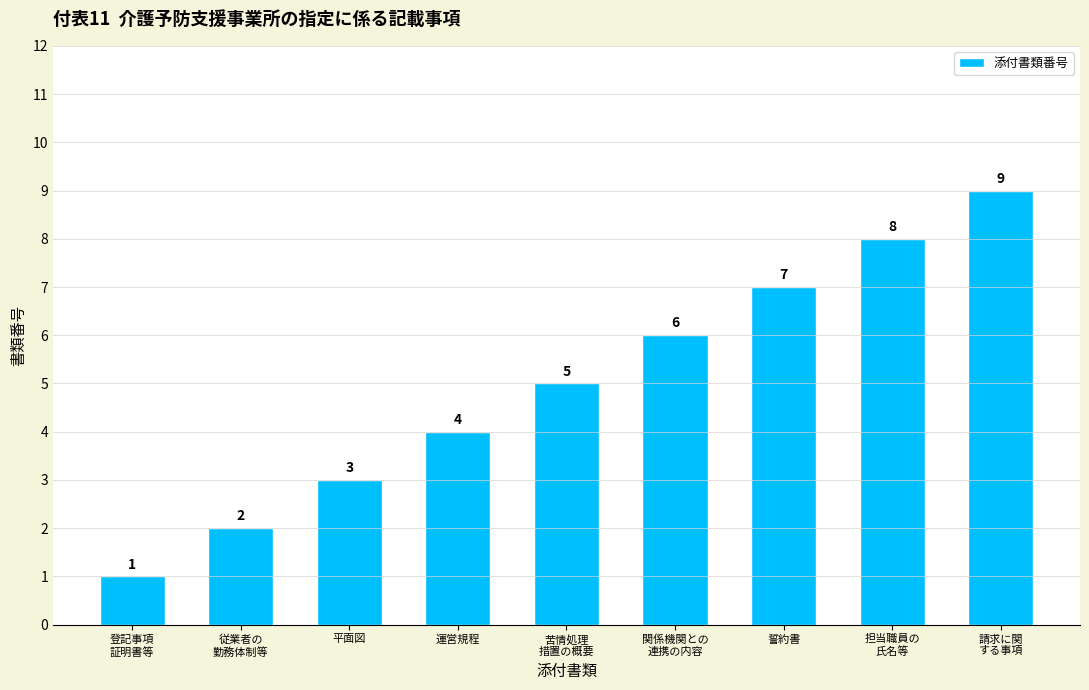

Rank the categories by value from highest to lowest.

請求に関
する事項, 担当職員の
氏名等, 誓約書, 関係機関との
連携の内容, 苦情処理
措置の概要, 運営規程, 平面図, 従業者の
勤務体制等, 登記事項
証明書等